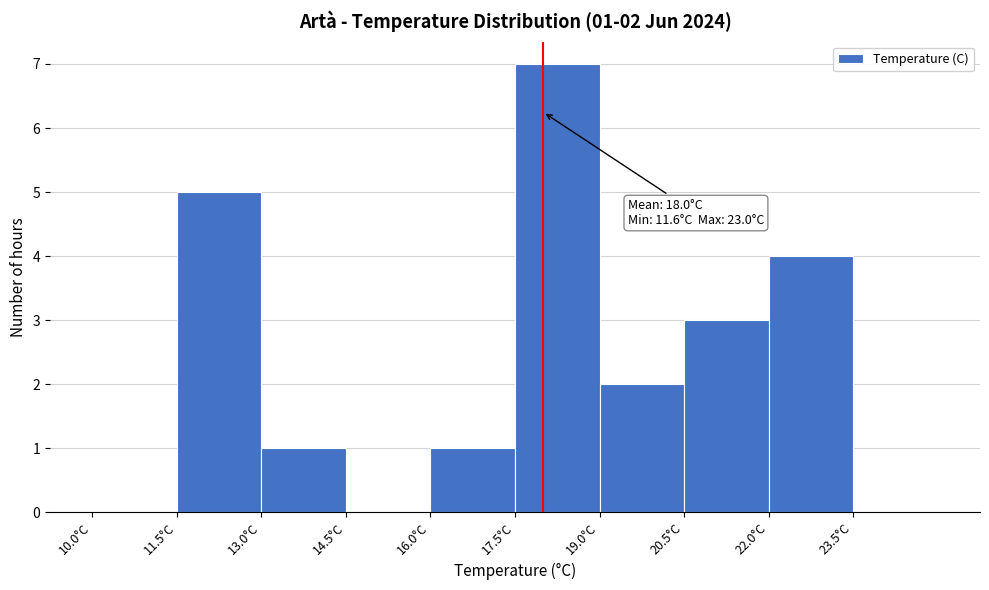

Over which range of the x-axis is the bar tallest?

17.5 to 19.0